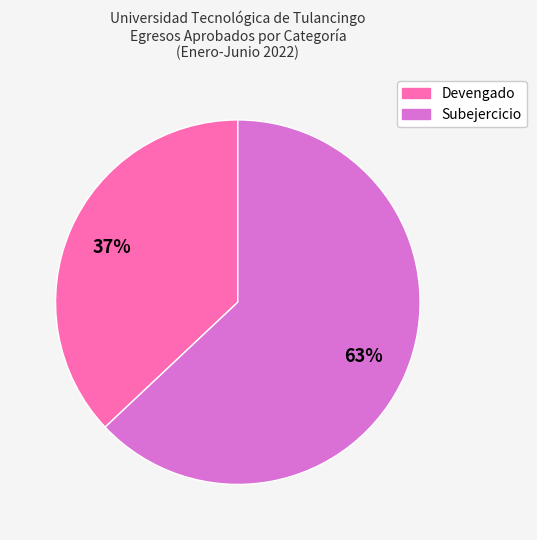

Between Devengado and Subejercicio, which is larger?

Subejercicio